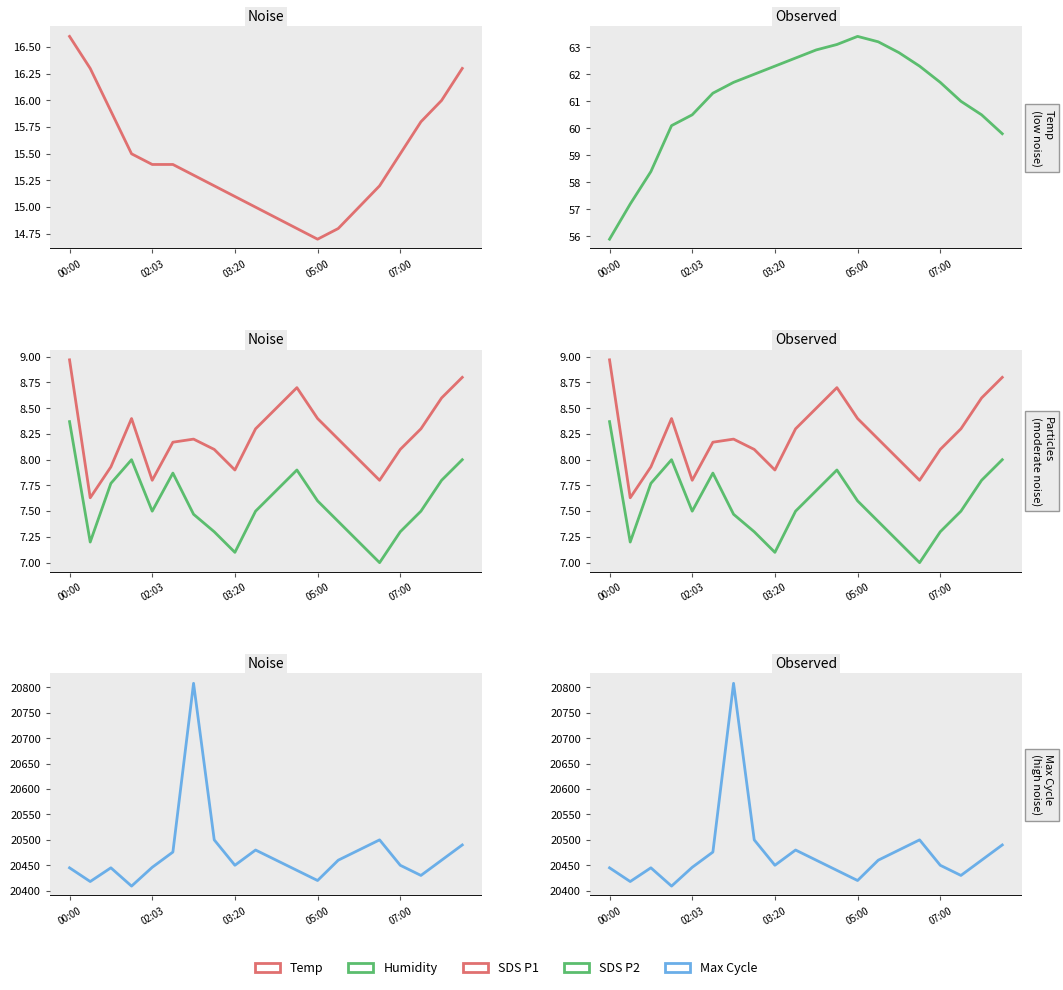

At 6, list the series in order from largest to smallest.

Max Cycle, Humidity, Temp, SDS P1, SDS P2